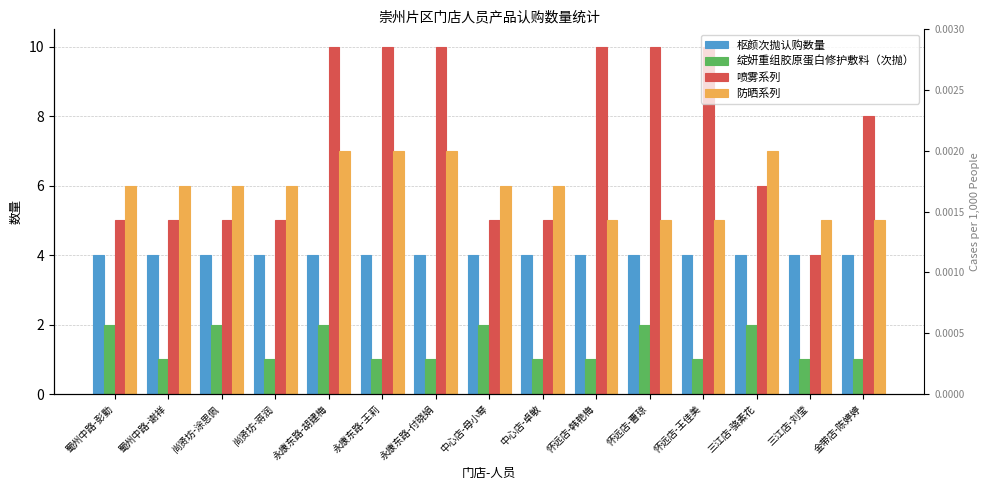

What is the spread (max minus min) of values at 蜀州中路-谢祥?

5